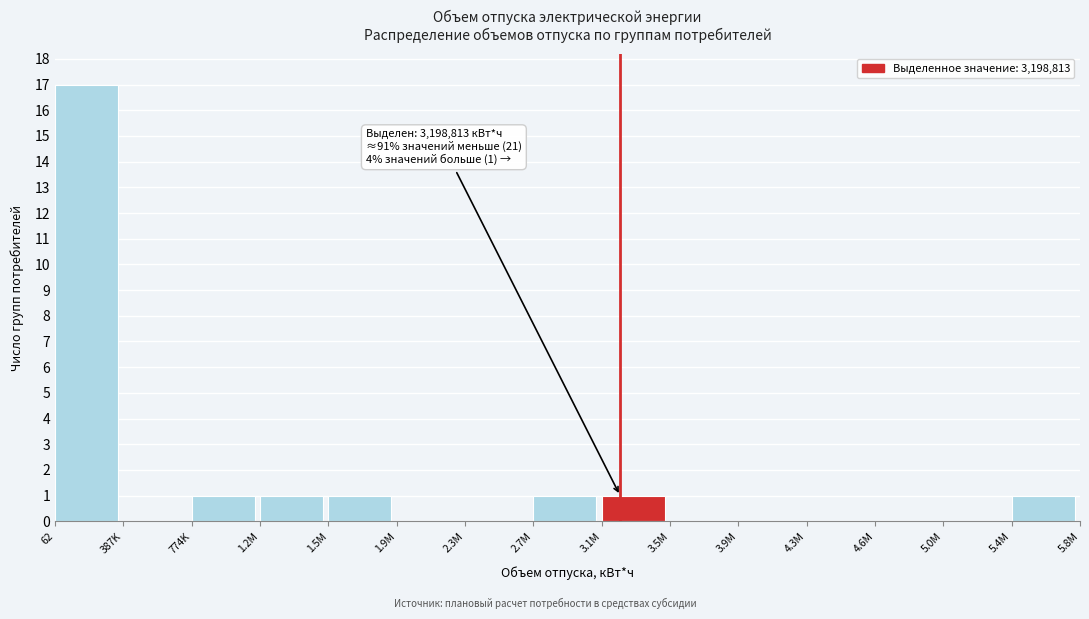

Reading left to right, list all the values displayed in this chart.

62=17	387K=0	774K=1	1.2M=1	1.5M=1	1.9M=0	2.3M=0	2.7M=1	3.1M=1	3.5M=0	3.9M=0	4.3M=0	4.6M=0	5.0M=0	5.4M=1